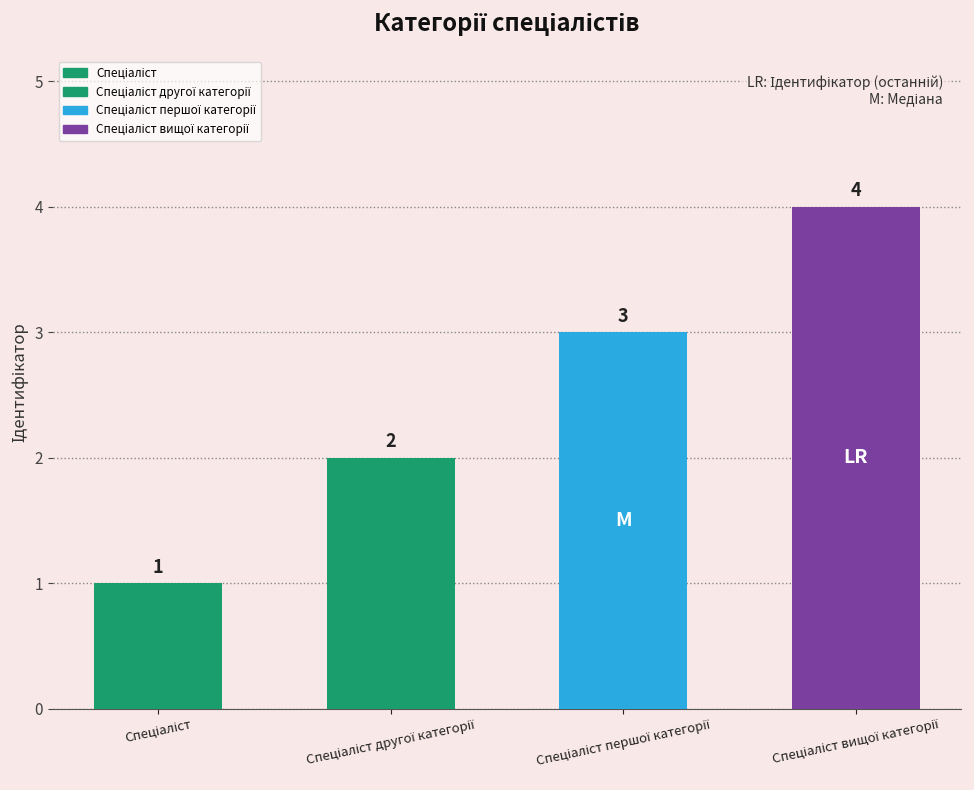

What is the value of the 3rd bar from the left?

3